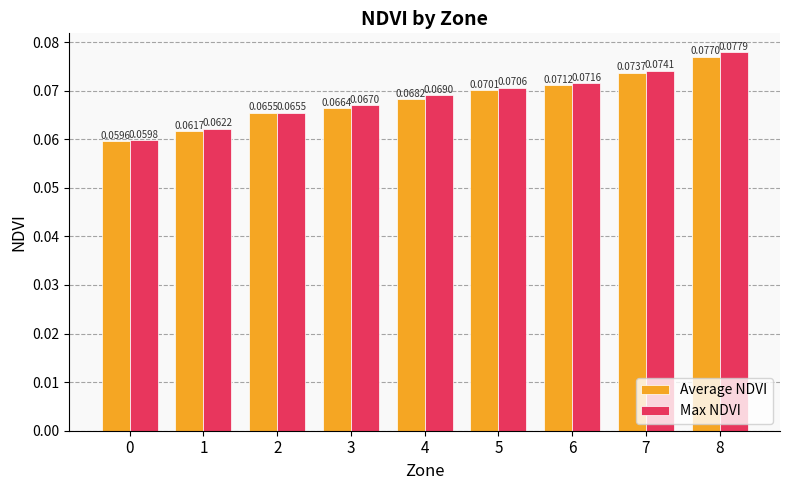

How many Max NDVI values are between 0 and 1?

9